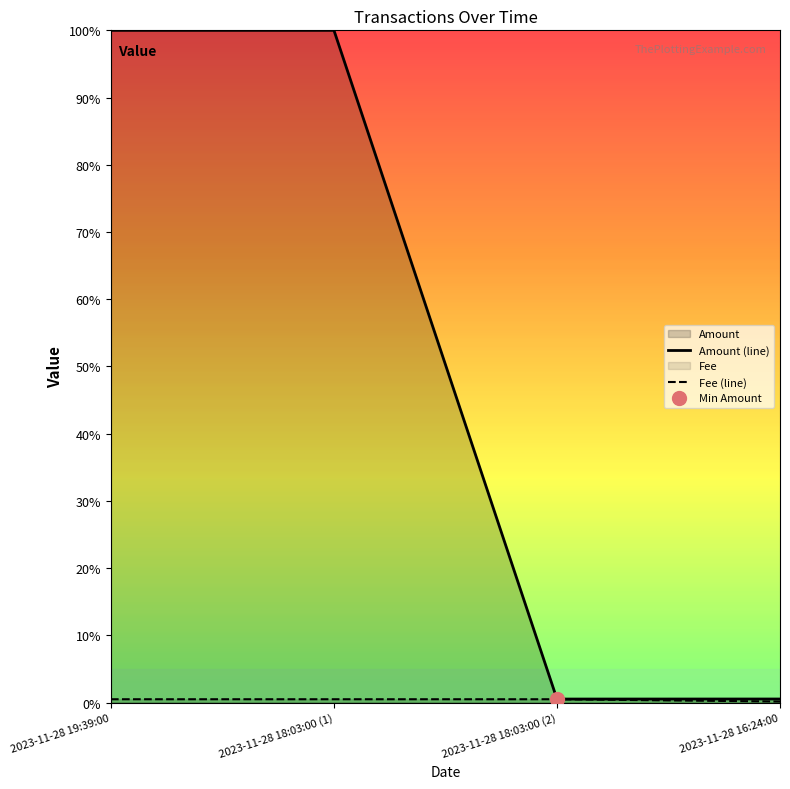

What is the maximum value for Amount?

1.0